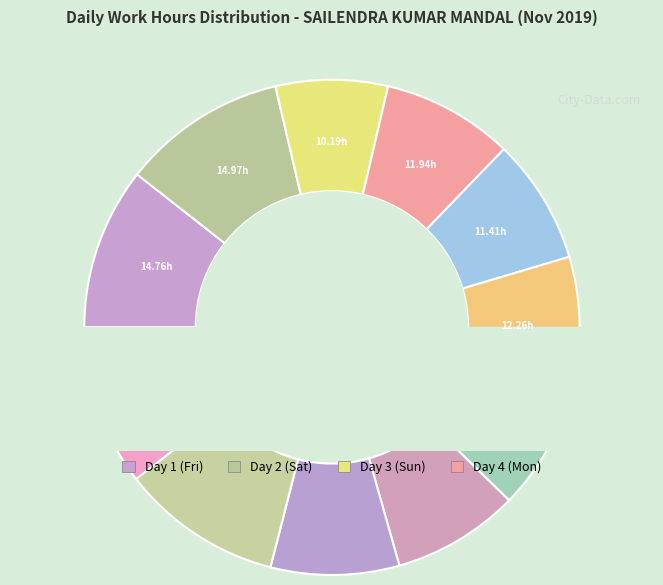

Which slice is the smallest?

Day 3 (Sun)